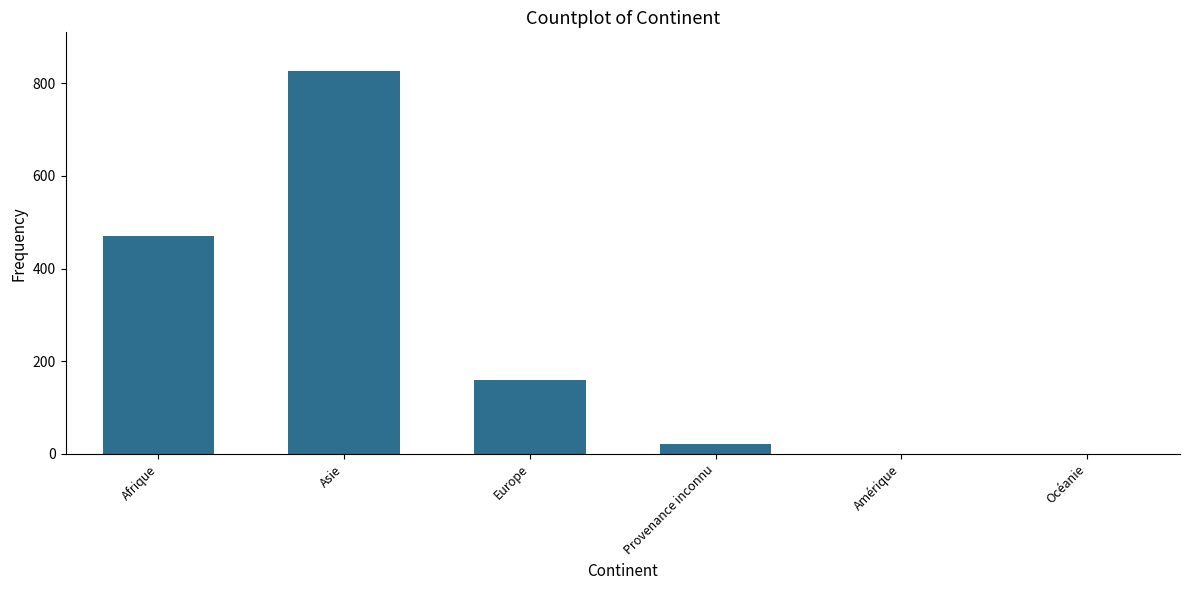

Reading right to left, extract all data points from this chart.

Océanie=0	Amérique=0	Provenance inconnu=22	Europe=159	Asie=827	Afrique=471